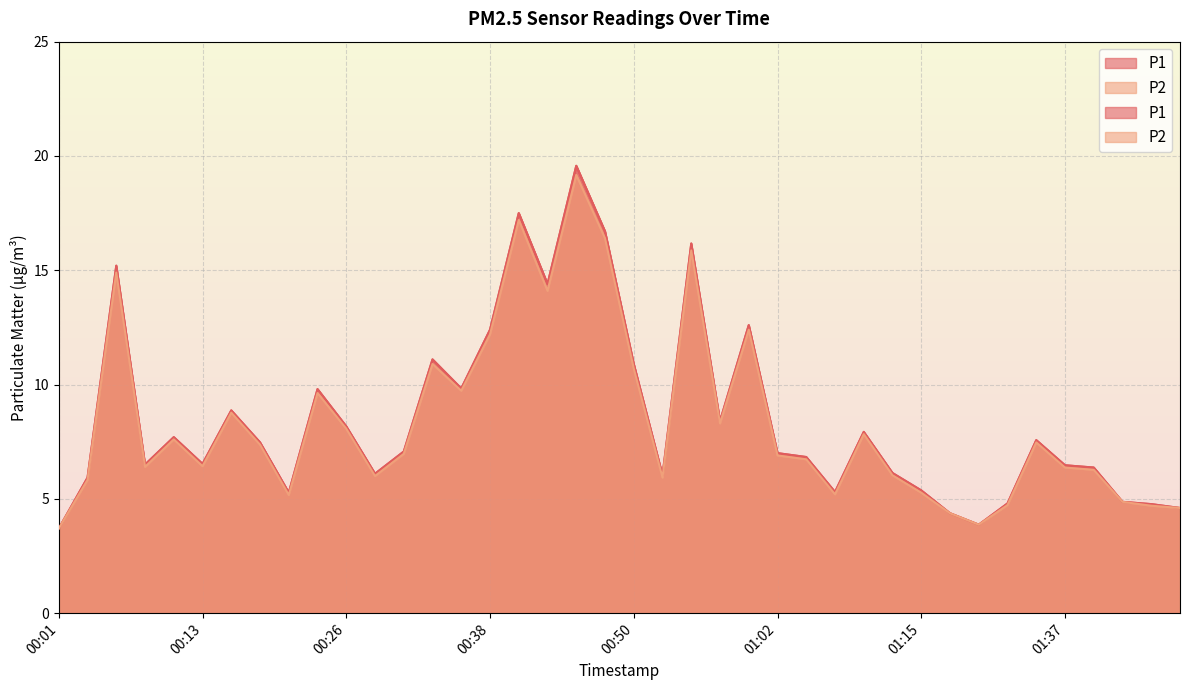

What value does the P2 series have at 01:15?

5.3